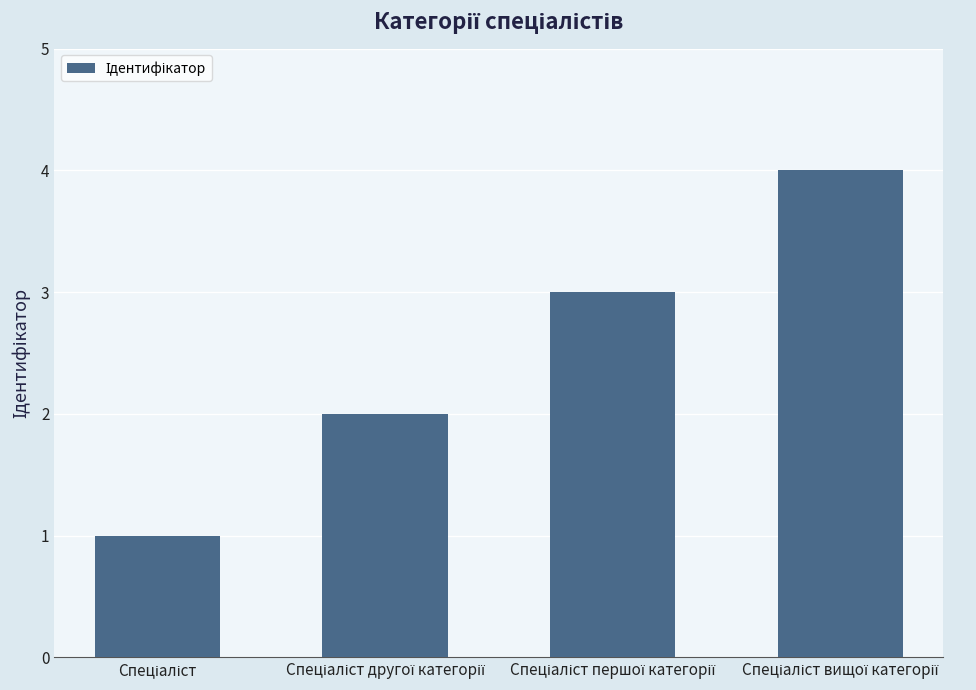

How many series are shown in this chart?

1